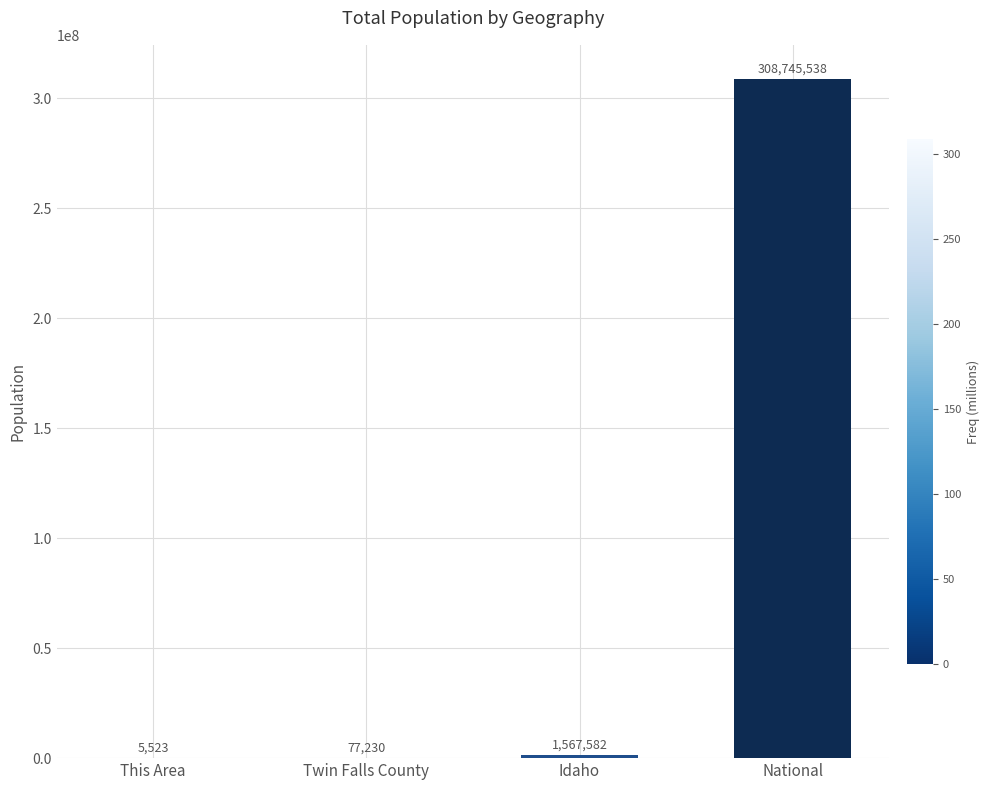

What is the sum of the values at Idaho and This Area?

1573105